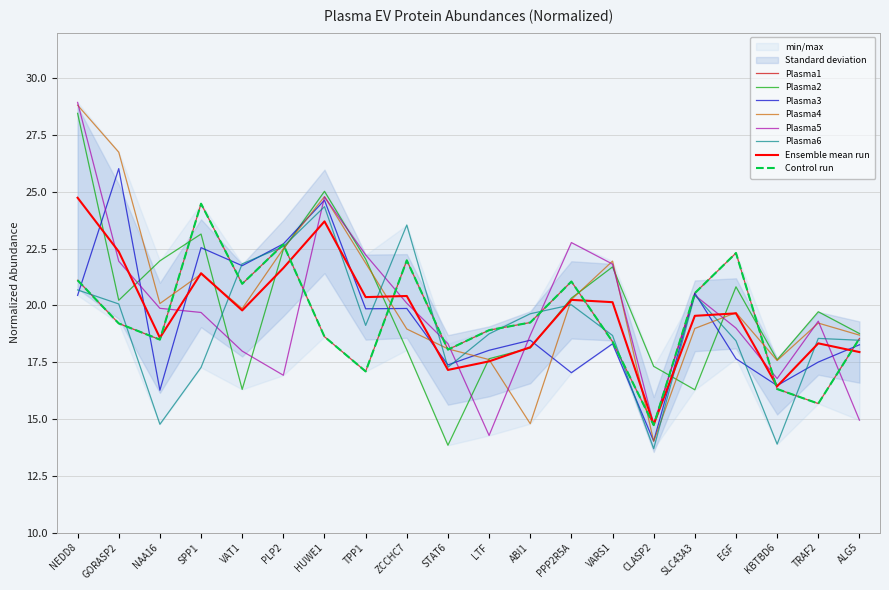

What is the approximate value of Plasma3 at EGF?

17.6